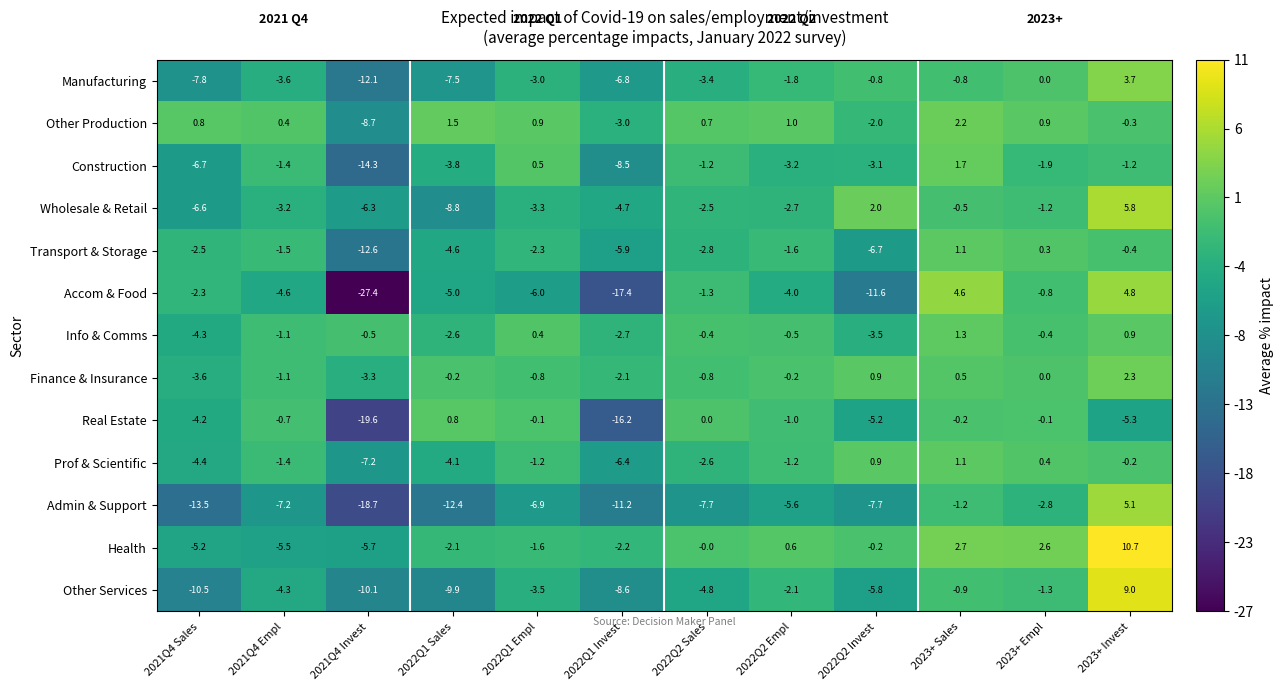

What is the difference between the second highest and minimum values in the Finance & Insurance series?

4.5